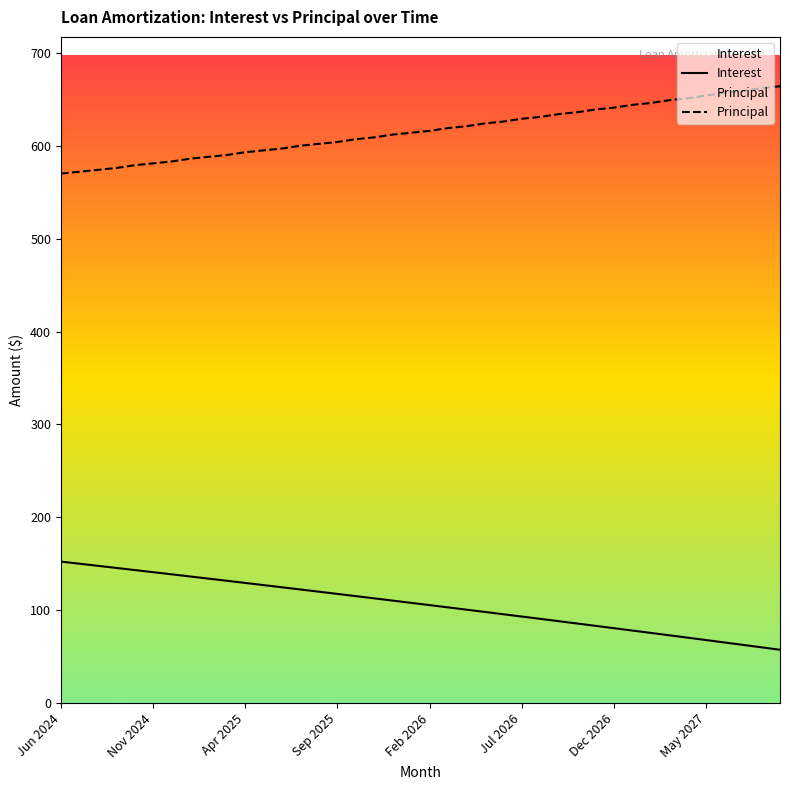

At which label does Interest reach its minimum?

39